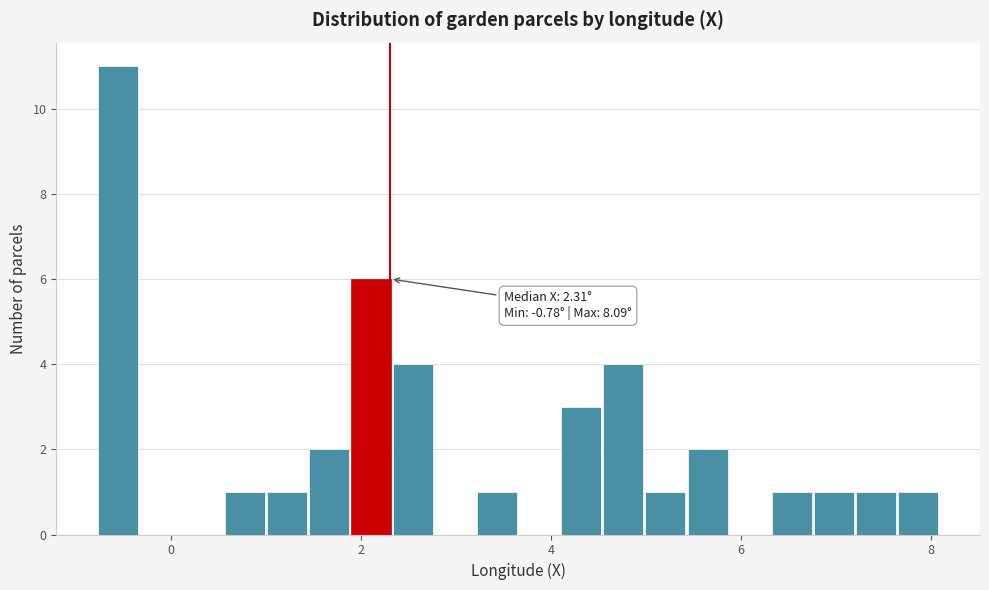

Around what value on the x-axis is the tallest bar? Give the approximate position of its centre, as read against the axis.

-0.6